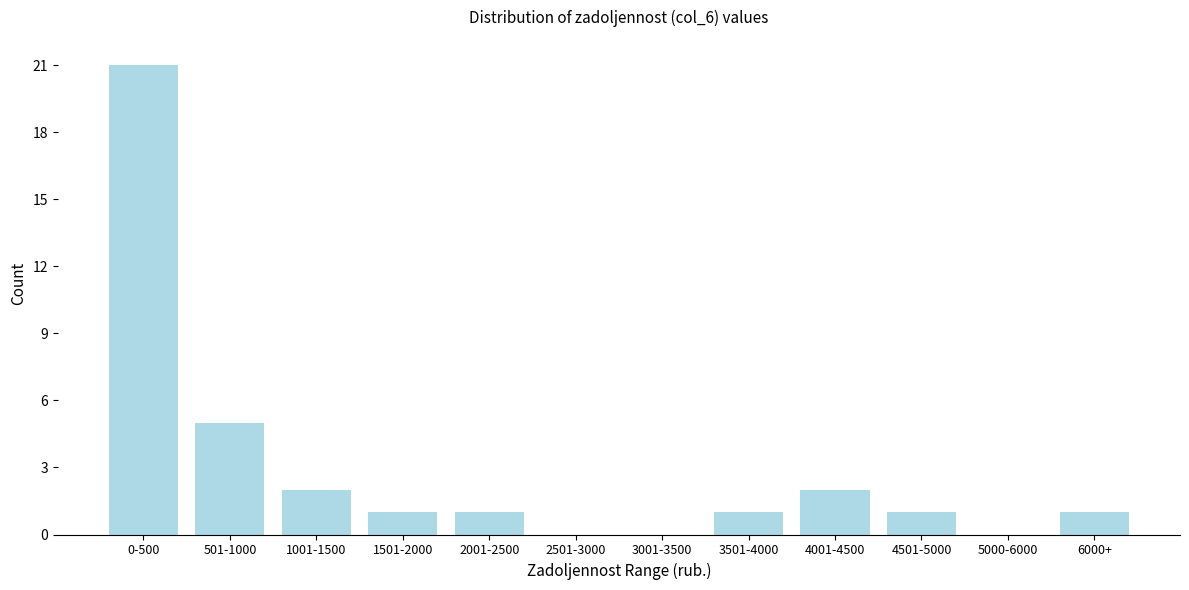

Reading left to right, list all the values displayed in this chart.

0-500=21	501-1000=5	1001-1500=2	1501-2000=1	2001-2500=1	2501-3000=0	3001-3500=0	3501-4000=1	4001-4500=2	4501-5000=1	5000-6000=0	6000+=1